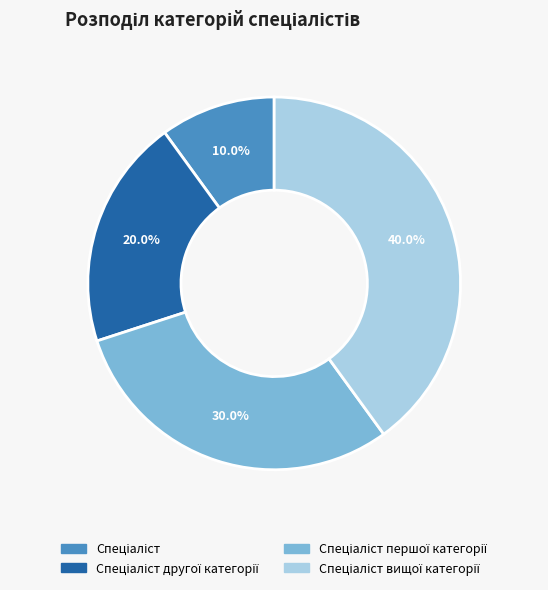

Is there any slice that represents more than half of the pie?

No